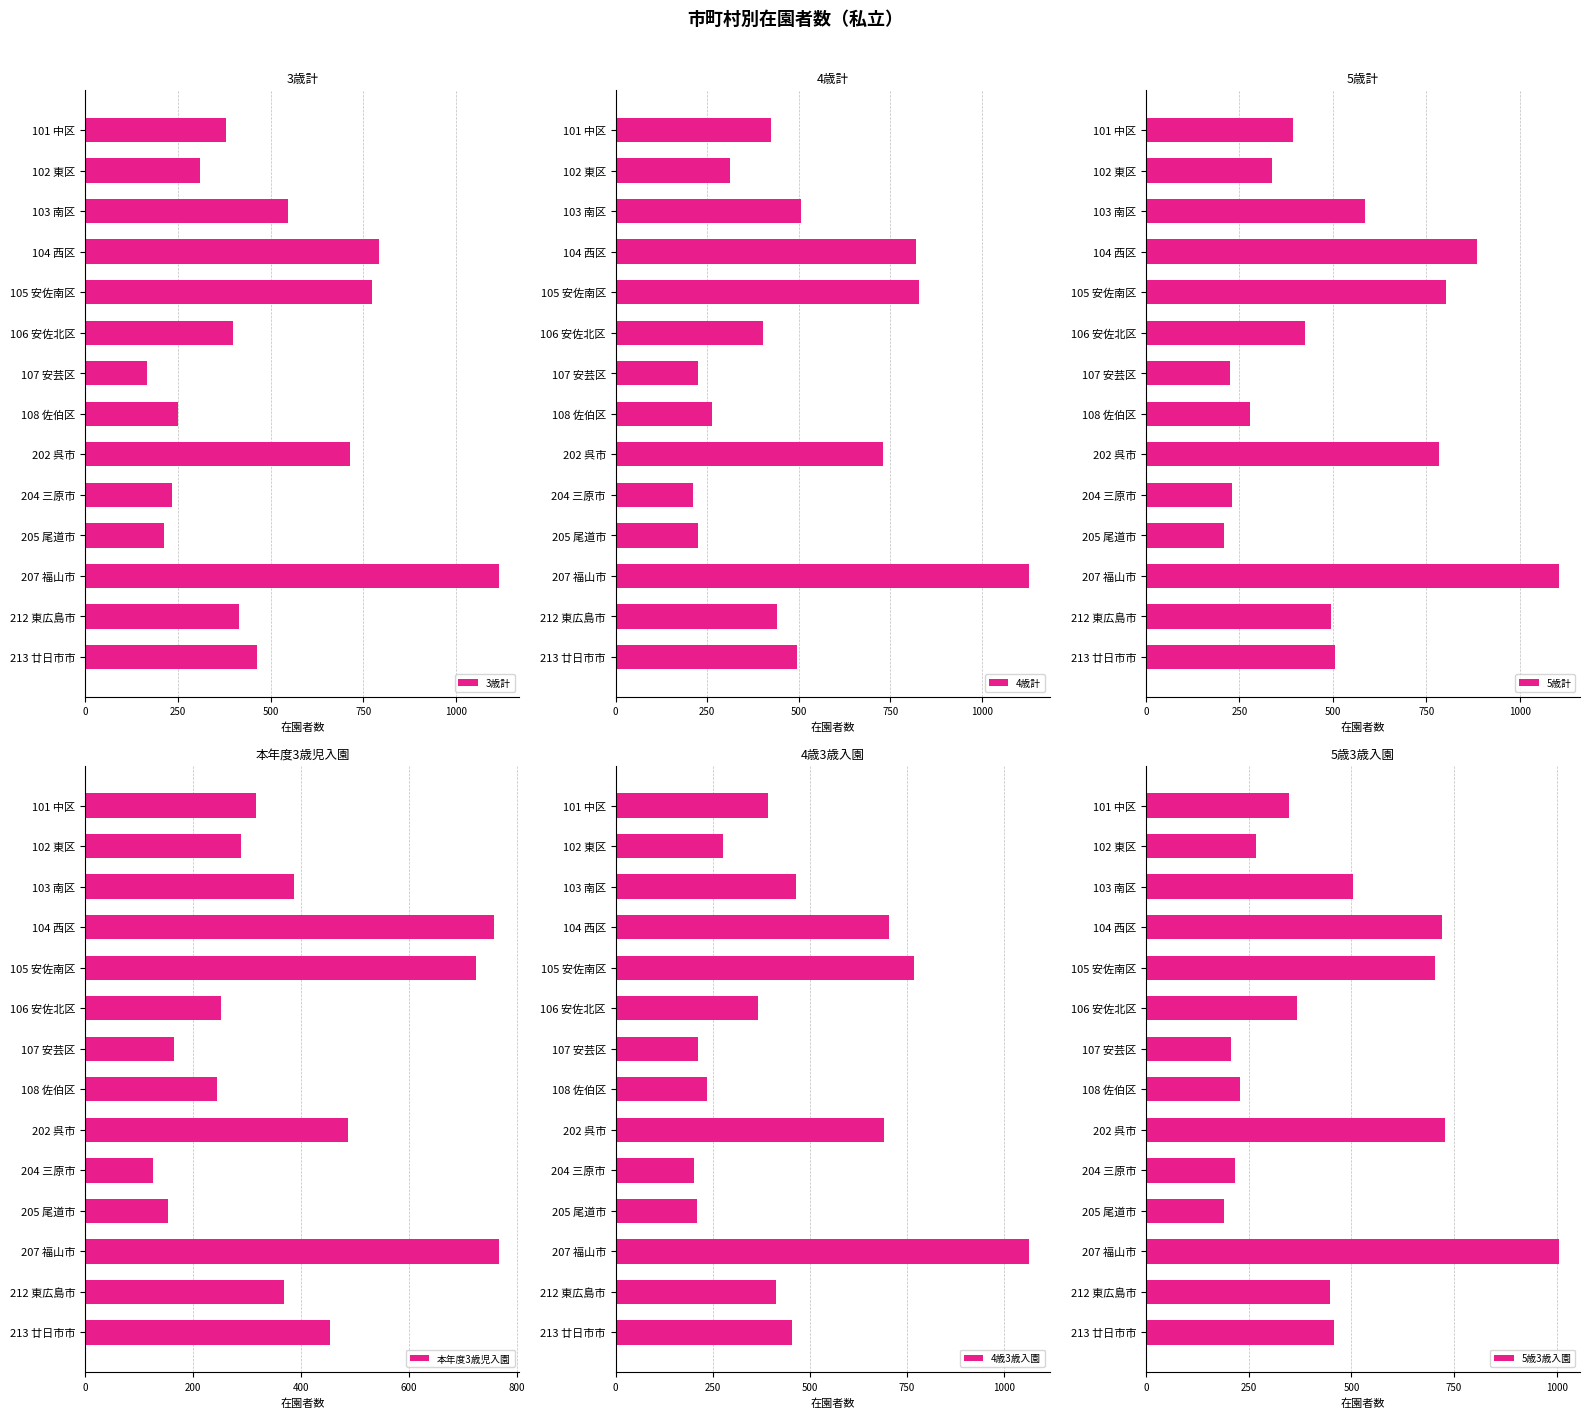

The 5歳3歳入園 series shows 47 at 108 佐伯区. True or false?

False